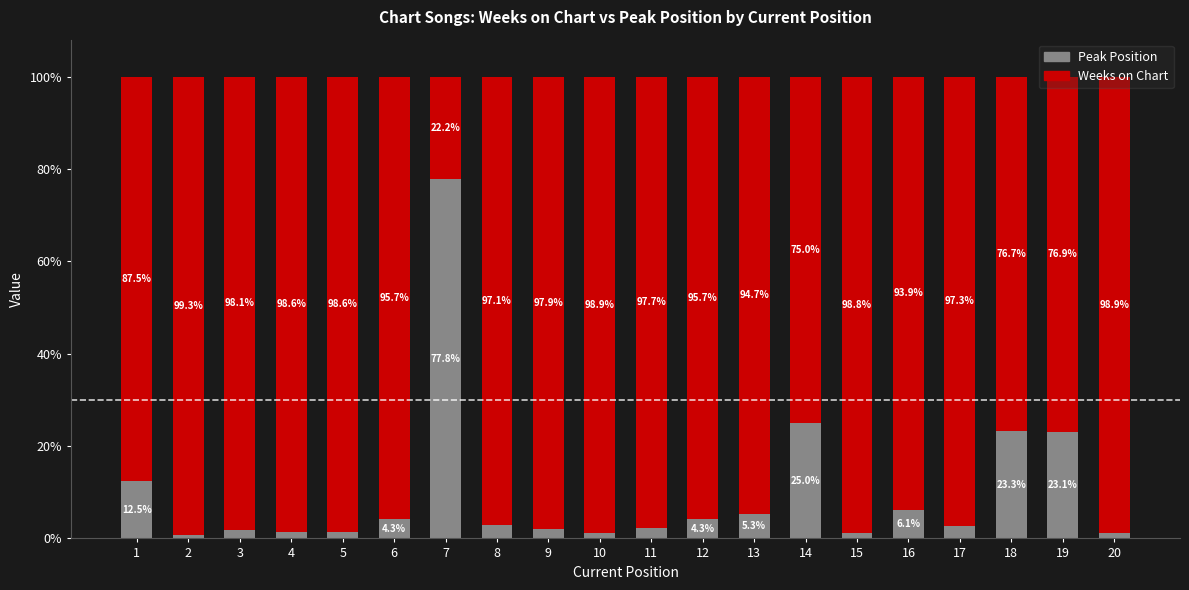

What is the approximate value of Peak Position at 13?

5.3